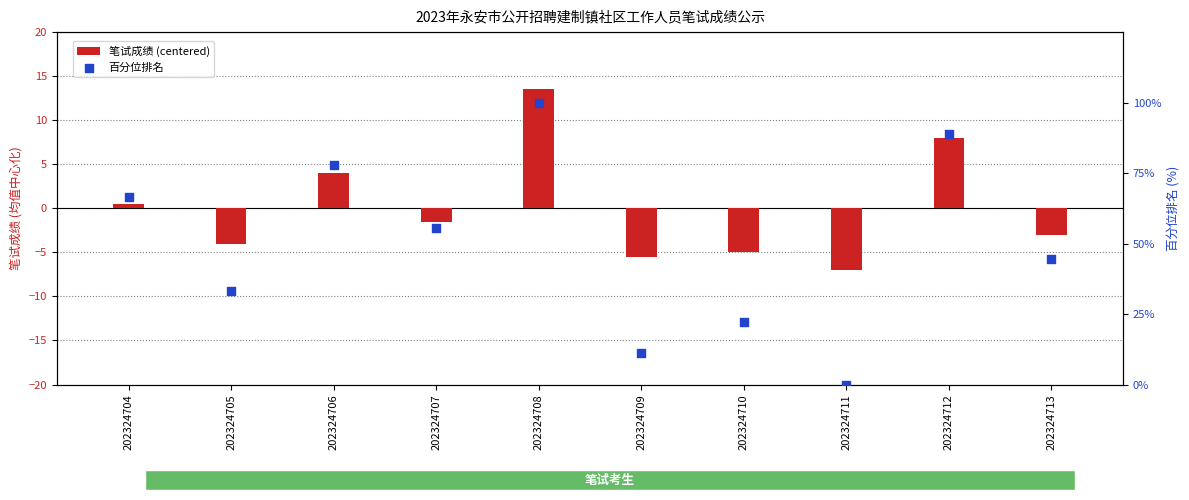

Which series has the largest total across all categories?

百分位排名